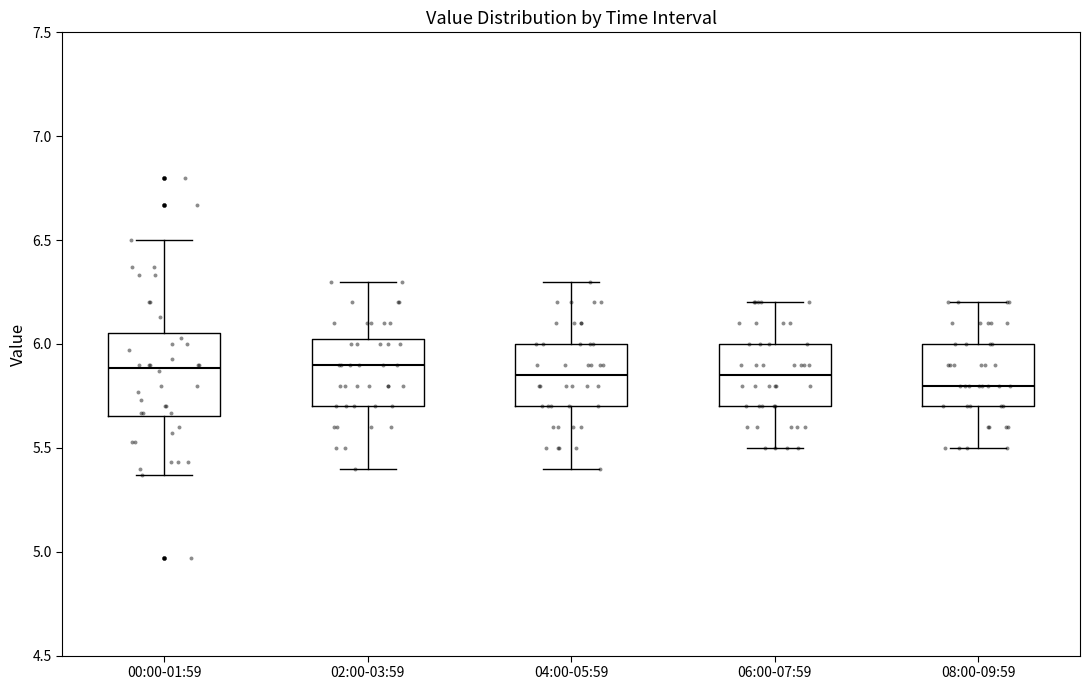

Reading left to right, read every box against the y-axis: the position of its median line, the range the box covers, and the ends of its whiskers. The values are not printed on the chart, so give them approximately, as read against the axis.

00:00-01:59: median 5.90, box 5.65 to 6.05, whiskers 5.35 to 6.50
02:00-03:59: median 5.90, box 5.70 to 6.05, whiskers 5.40 to 6.30
04:00-05:59: median 5.85, box 5.70 to 6.00, whiskers 5.40 to 6.30
06:00-07:59: median 5.85, box 5.70 to 6.00, whiskers 5.50 to 6.20
08:00-09:59: median 5.80, box 5.70 to 6.00, whiskers 5.50 to 6.20